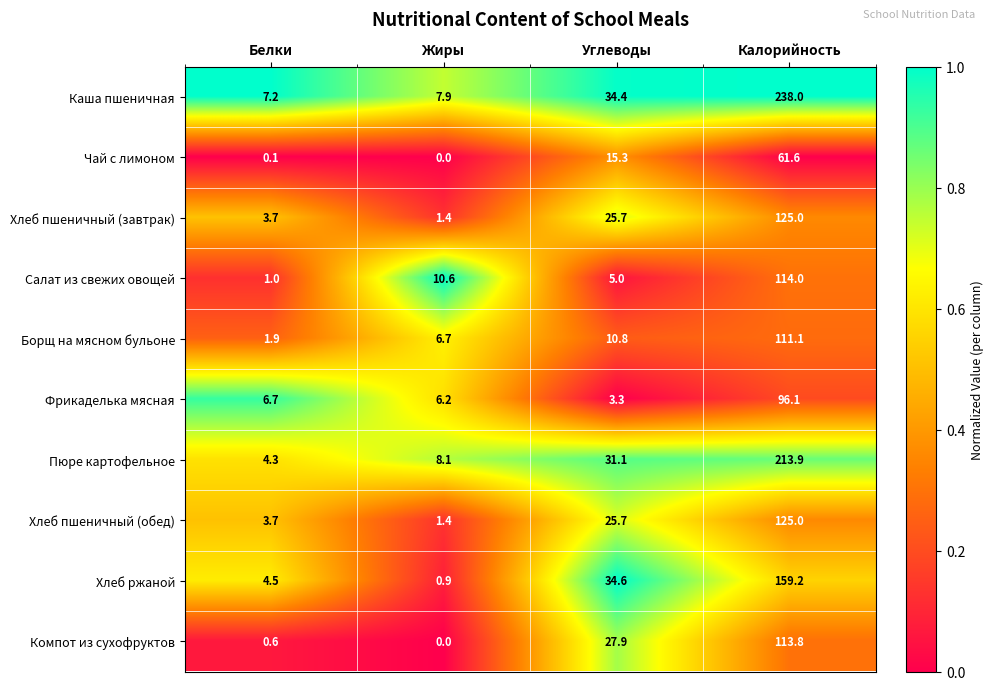

Is the value of Компот из сухофруктов at Углеводы greater than the value of Хлеб пшеничный (завтрак) at Жиры?

Yes